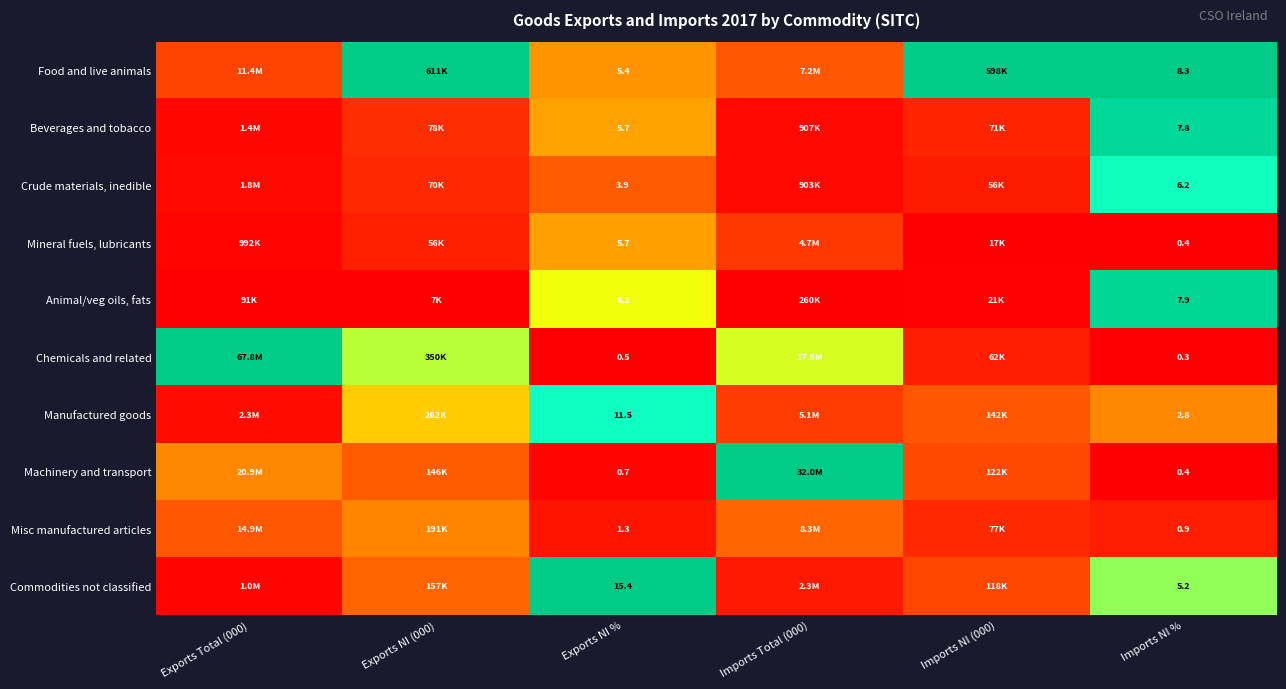

Between Exports NI % and Imports NI %, which series saw the biggest shift?

Commodities not classified